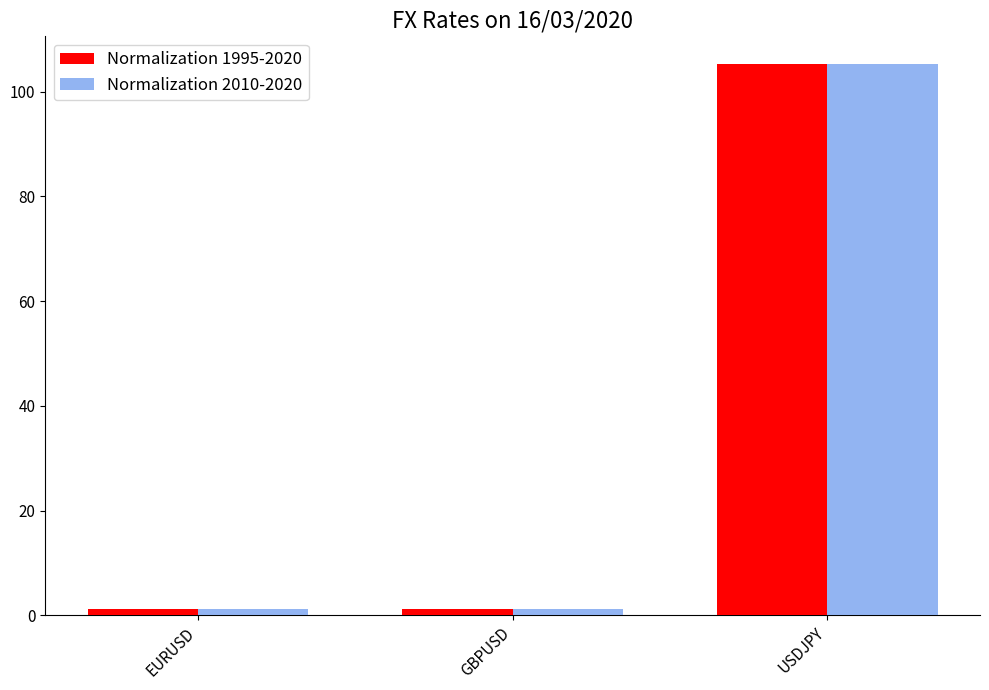

What is the label of the 1st bar from the left?

EURUSD